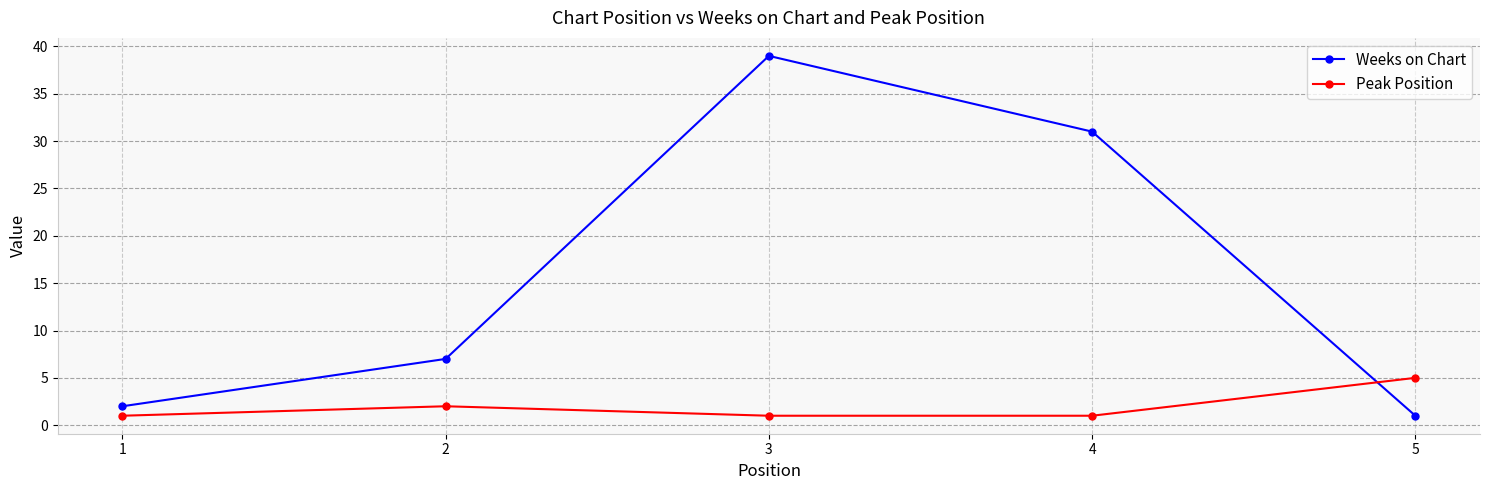

List the series in order of their overall mean, highest first.

Weeks on Chart, Peak Position